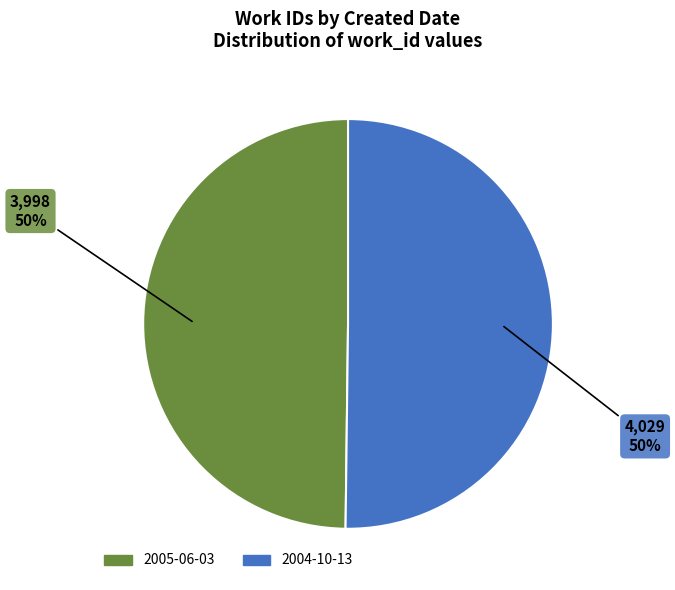

Approximately how many times larger is the value at 2005-06-03 compared to 2004-10-13?

1.0